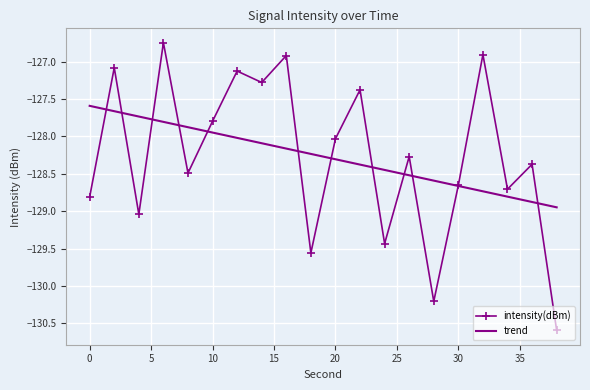

Rank the series by their maximum value, from lowest to highest.

trend, intensity(dBm)